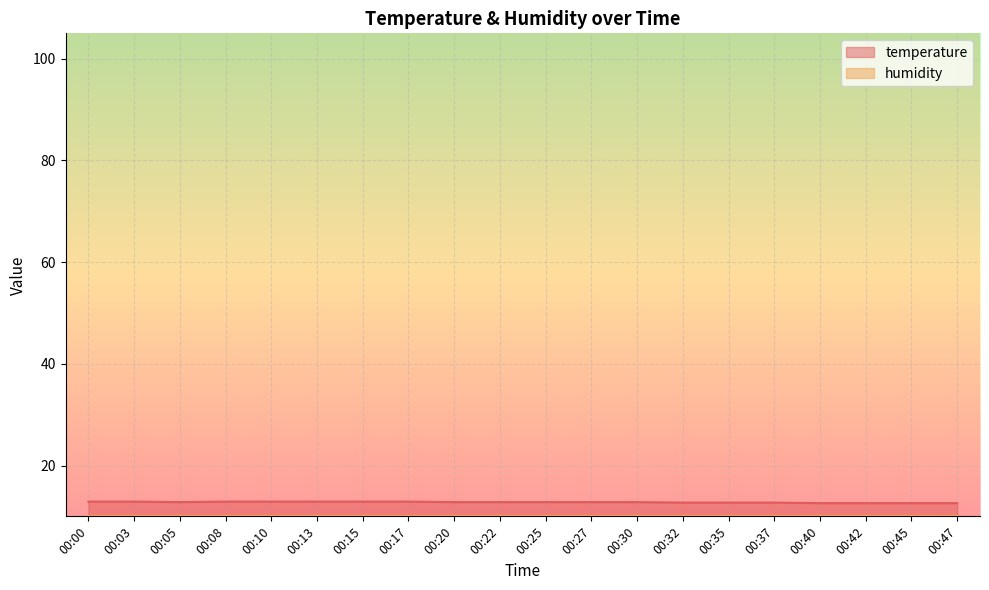

At which category does the chart reach its peak across all series?

00:00